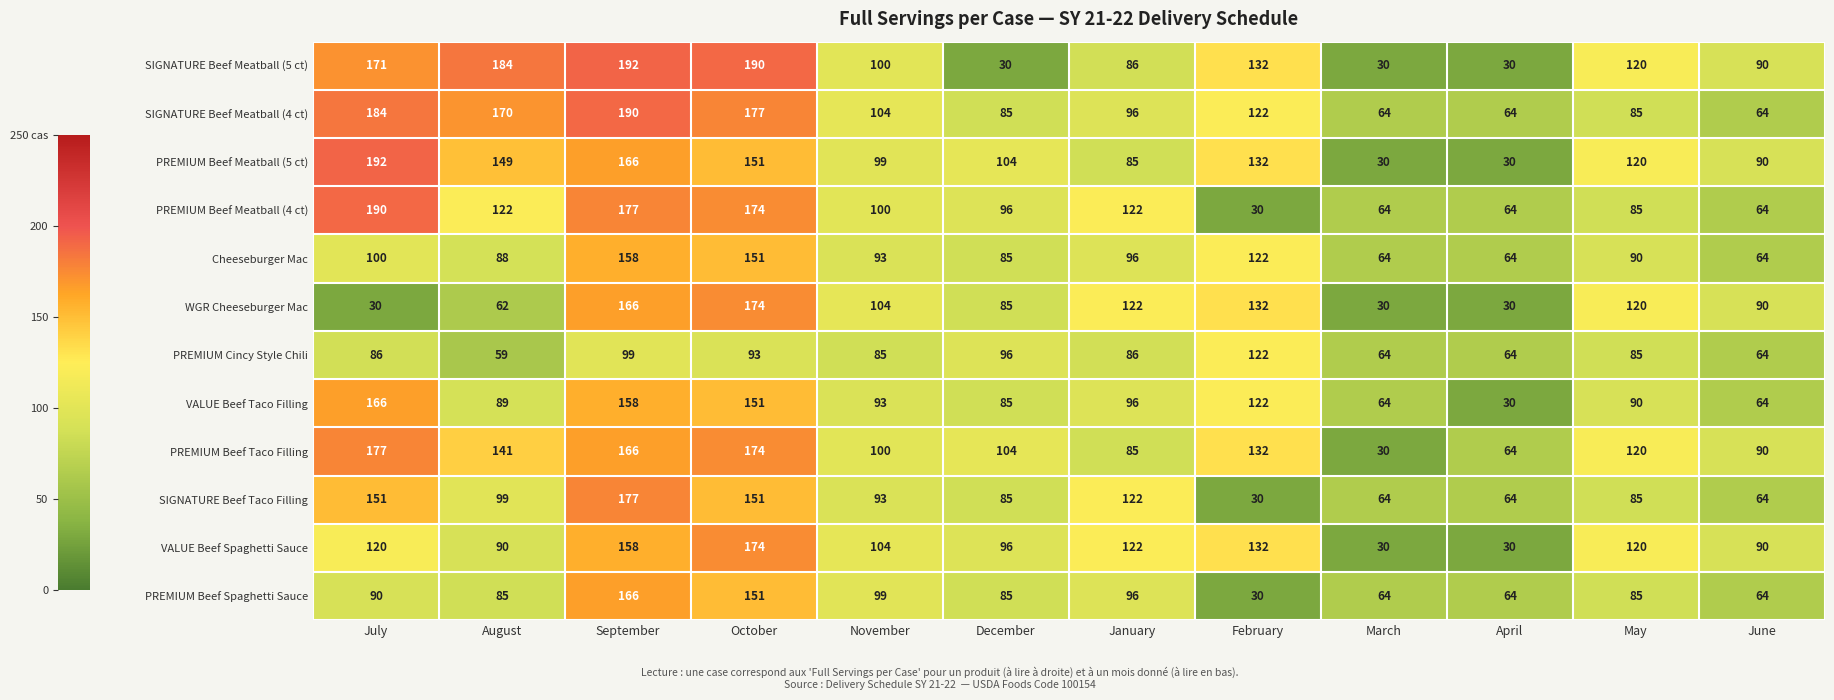

What is the minimum value shown in the chart?

30